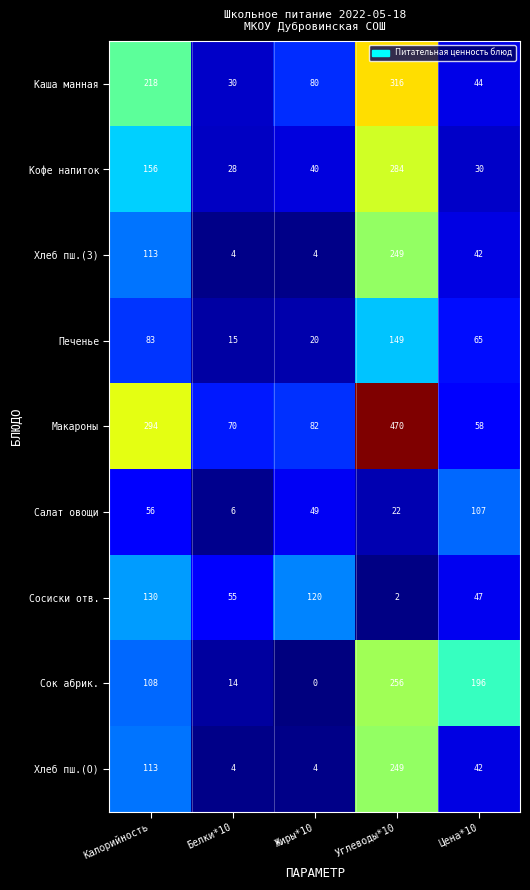

At which category is the sum across all series the highest?

Углеводы*10